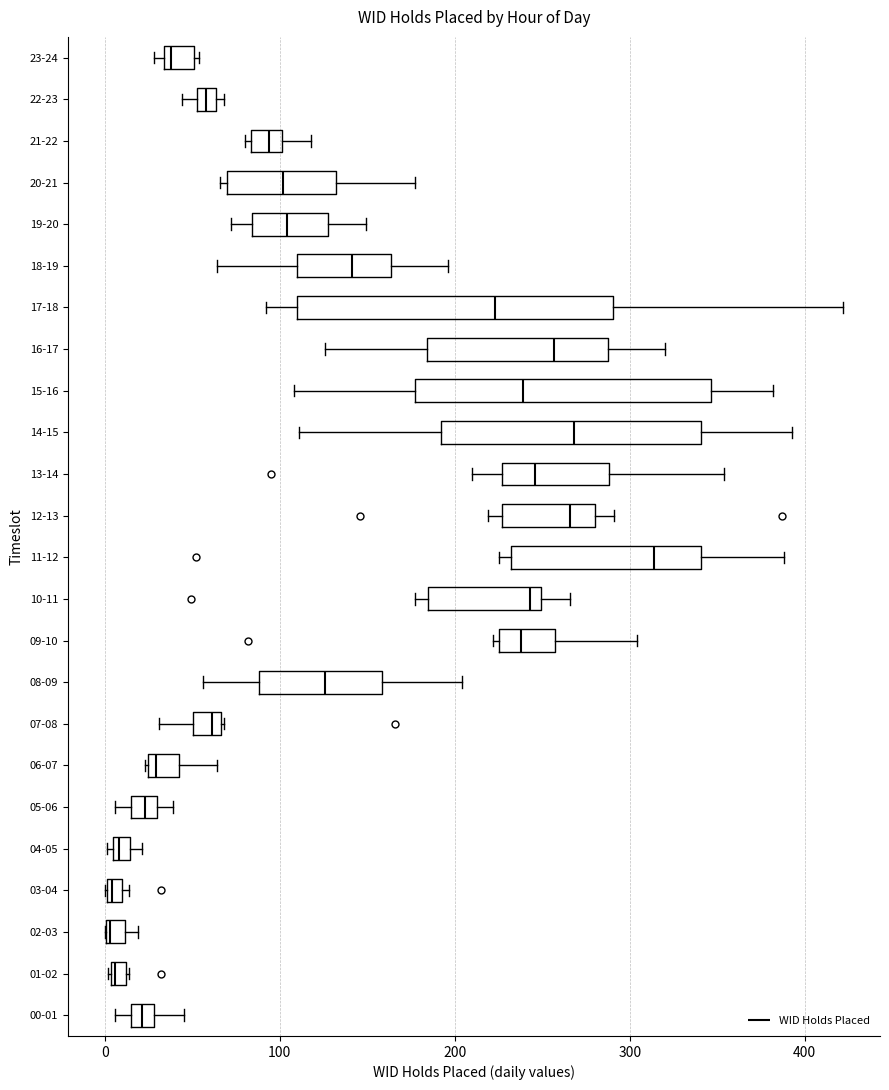

Where does the median line of the box for 18-19 sit on the x-axis? The values are not printed on the chart, so give them approximately, as read against the axis.

140